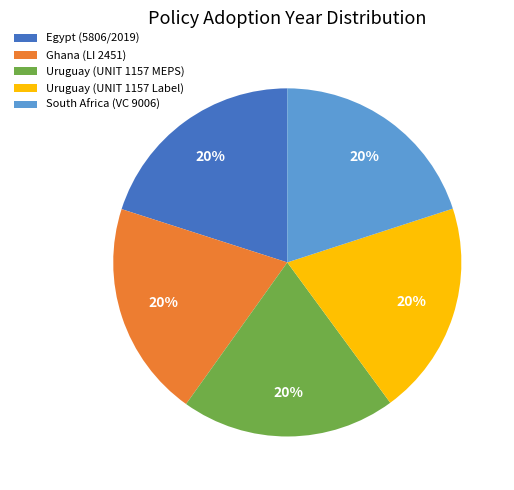

To the nearest percent, what portion does Ghana (LI 2451) represent?

20%